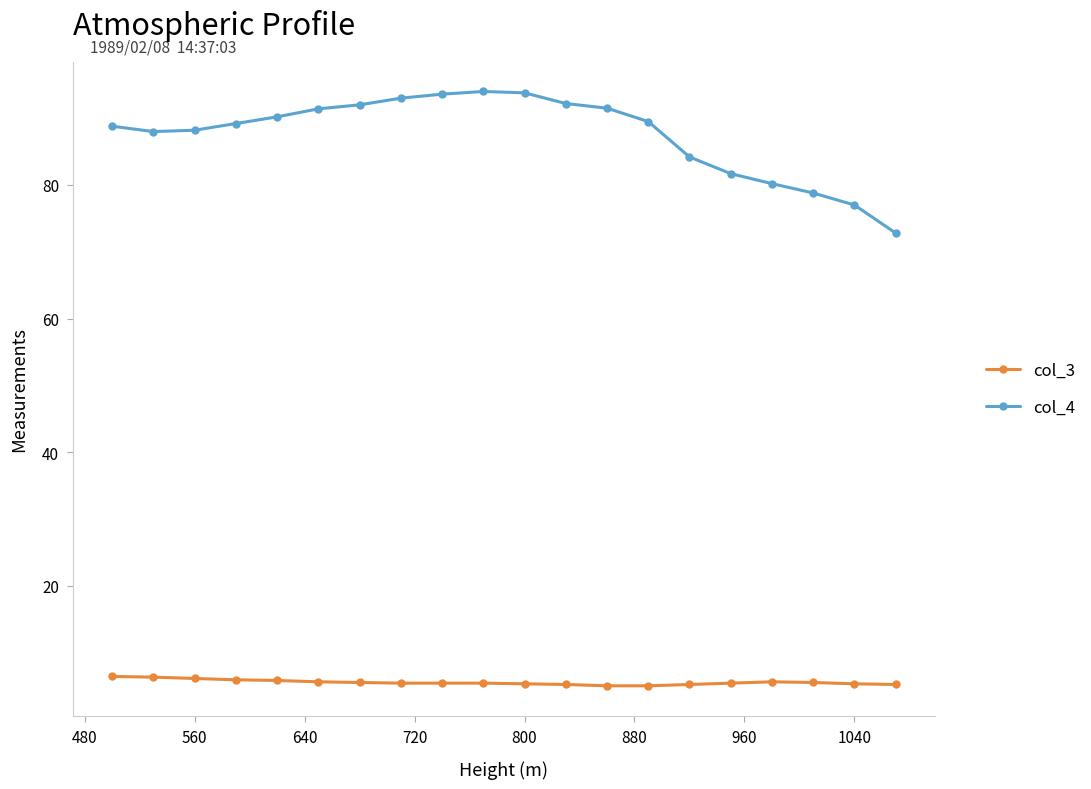

At how many categories does at least one series exceed 34?

20